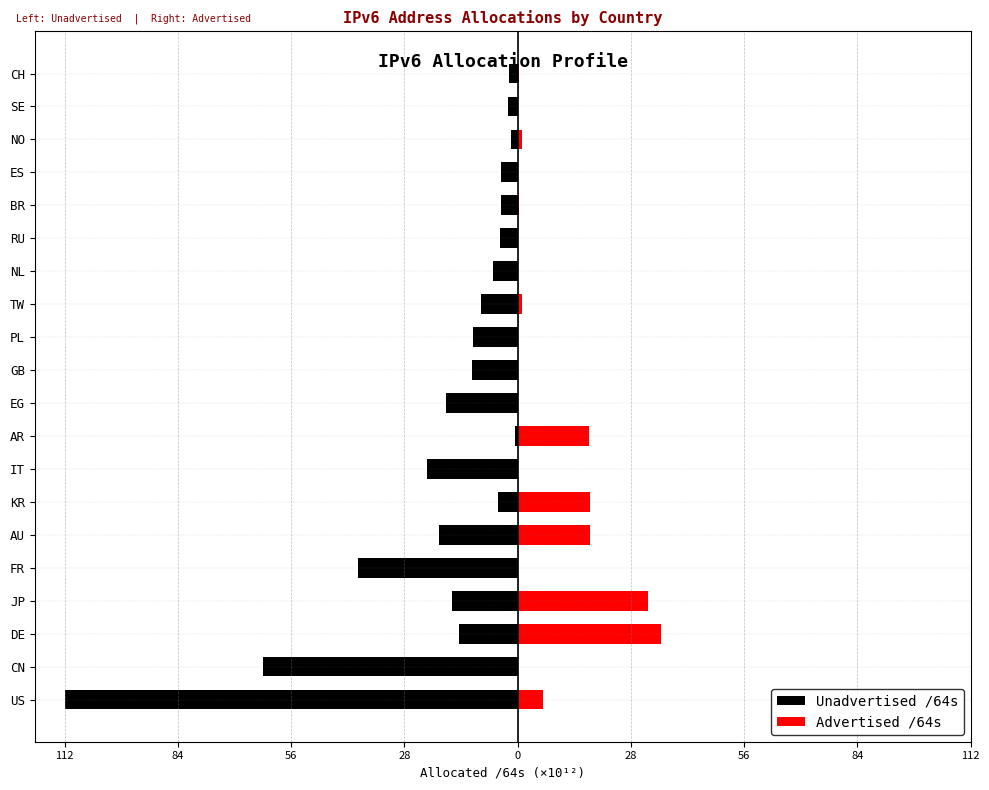

True or false: Advertised /64s has a value of 0.1 at FR.

True